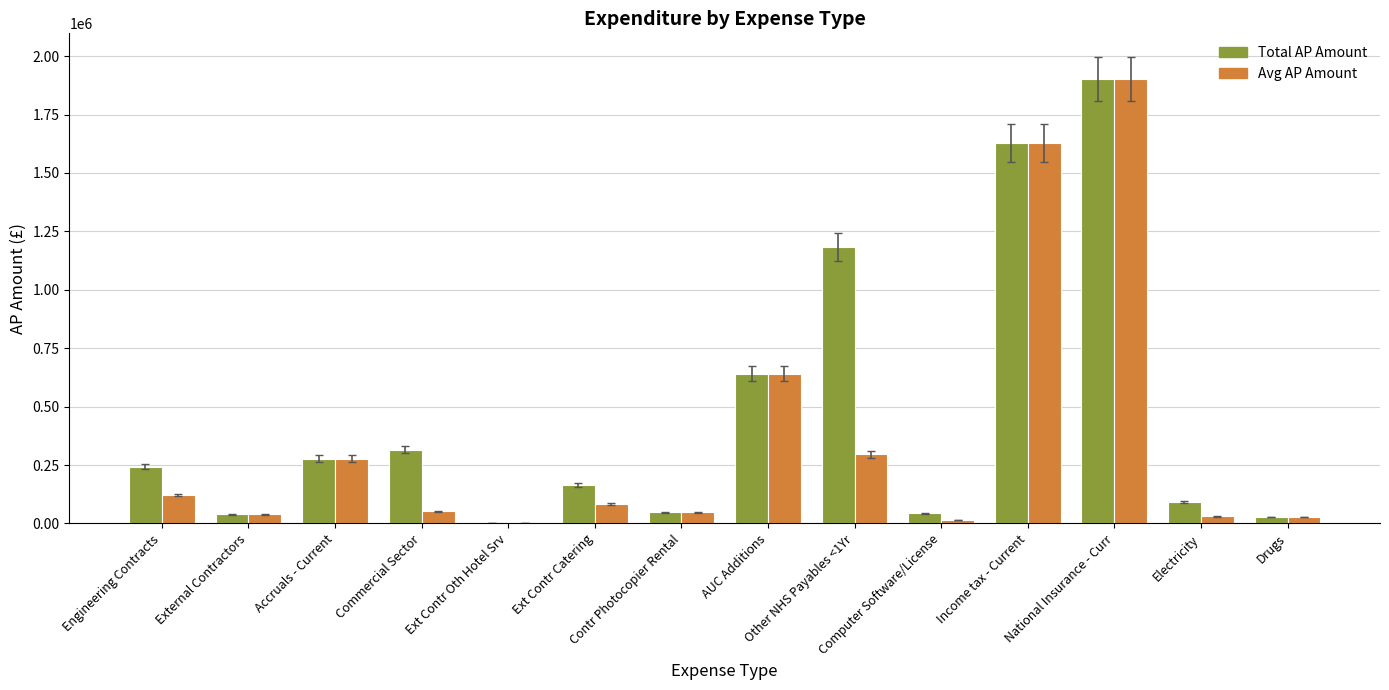

What is the greatest value displayed?

1902565.9